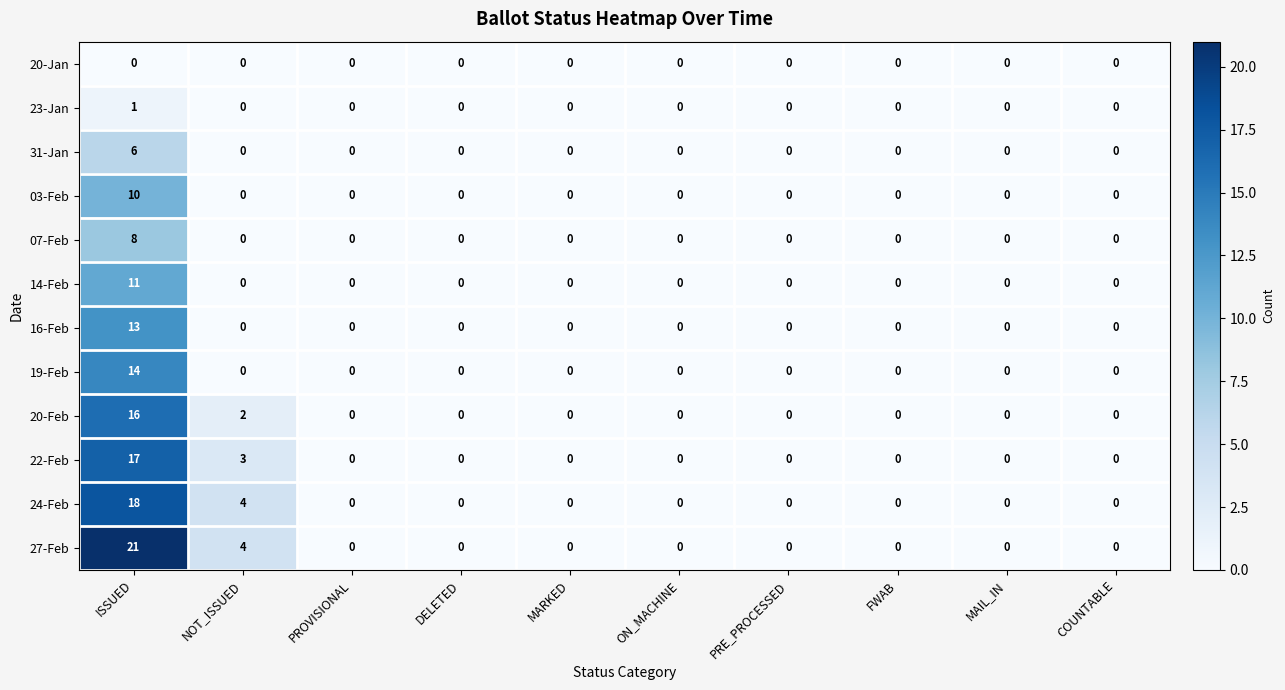

What is the difference between the maximum and second lowest values in the 16-Feb series?

13